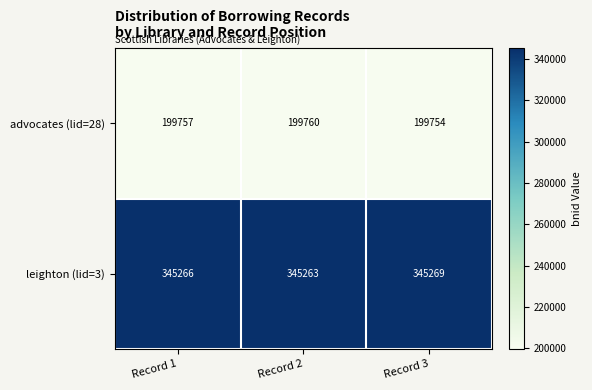

List the series in order of their overall mean, lowest first.

advocates (lid=28), leighton (lid=3)